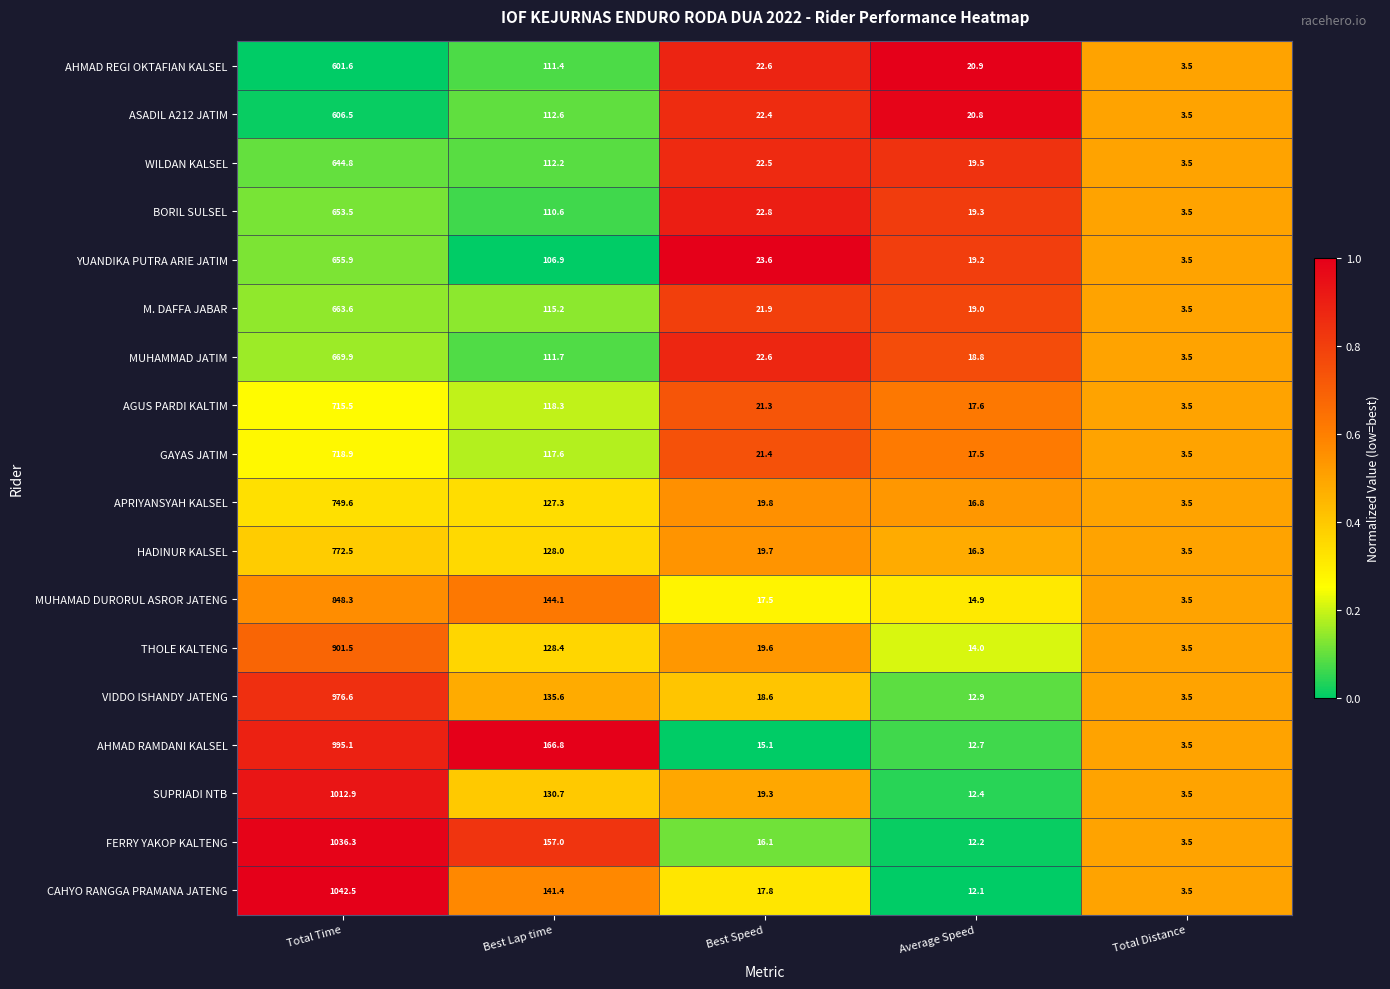

At Total Time, list the series in order from largest to smallest.

CAHYO RANGGA PRAMANA JATENG, FERRY YAKOP KALTENG, SUPRIADI NTB, AHMAD RAMDANI KALSEL, VIDDO ISHANDY JATENG, THOLE KALTENG, MUHAMAD DURORUL ASROR JATENG, HADINUR KALSEL, APRIYANSYAH KALSEL, GAYAS JATIM, AGUS PARDI KALTIM, MUHAMMAD JATIM, M. DAFFA JABAR, YUANDIKA PUTRA ARIE JATIM, BORIL SULSEL, WILDAN KALSEL, ASADIL A212 JATIM, AHMAD REGI OKTAFIAN KALSEL